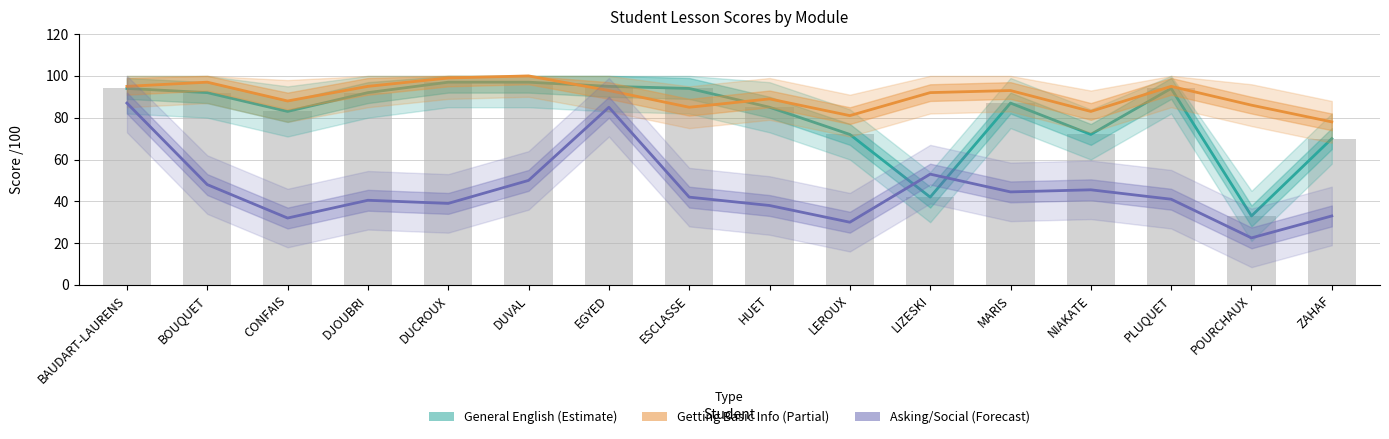

Which series changed the most between DUVAL and LEROUX?

General English (Estimate)